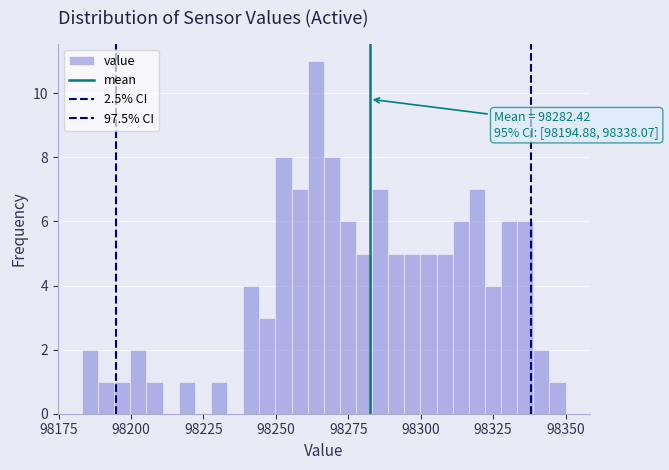

Around what value on the x-axis is the tallest bar? Give the approximate position of its centre, as read against the axis.

98265